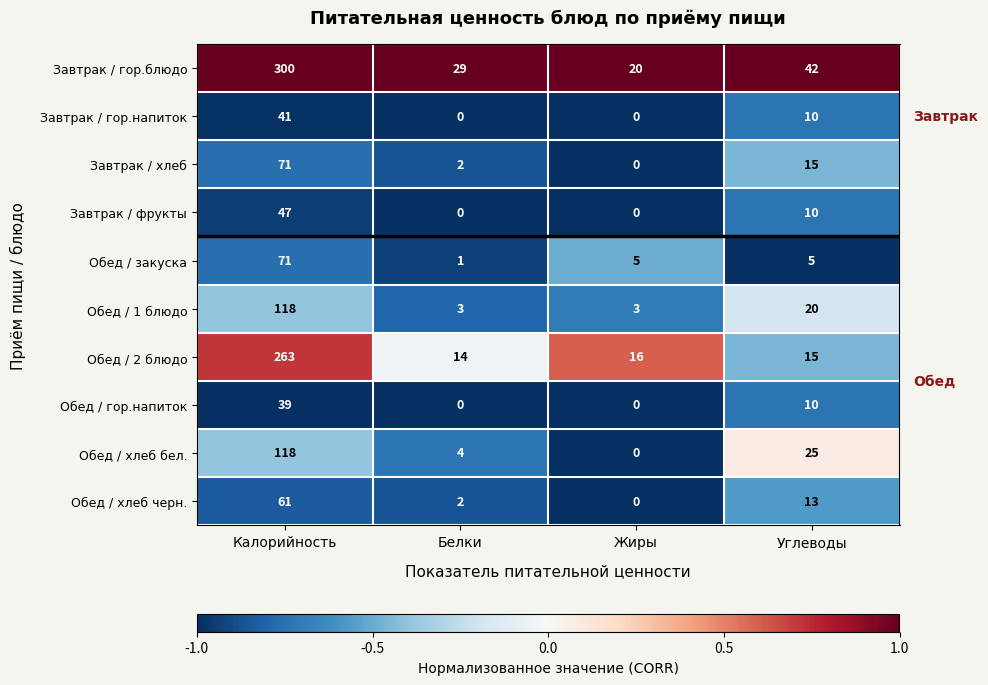

Rank the categories by Обед / 2 блюдо value from highest to lowest.

Калорийность, Жиры, Углеводы, Белки